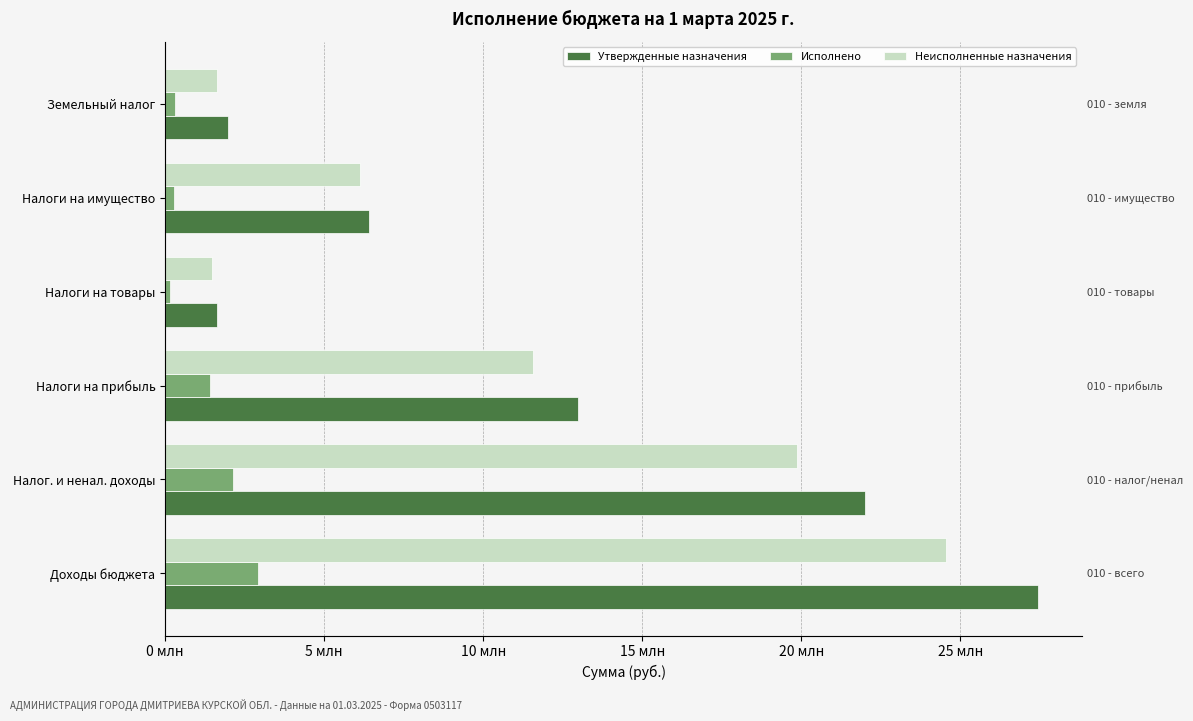

Are the bars grouped side by side (vs. stacked)?

Yes